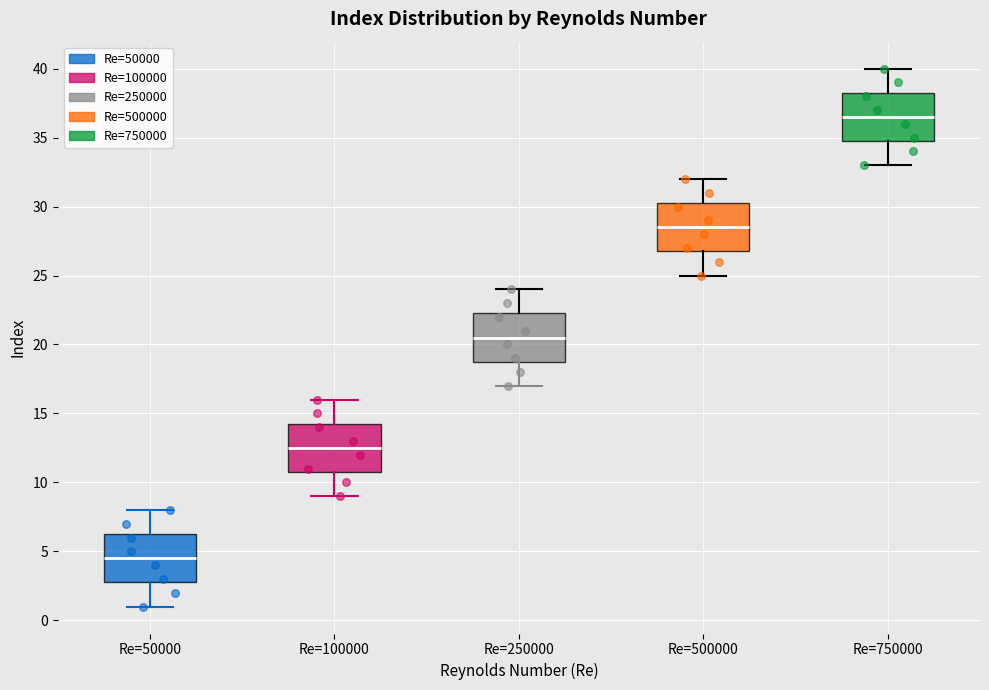

Where is the upper edge of the box for Re=250000 on the y-axis? The values are not printed on the chart, so give them approximately, as read against the axis.

22.5